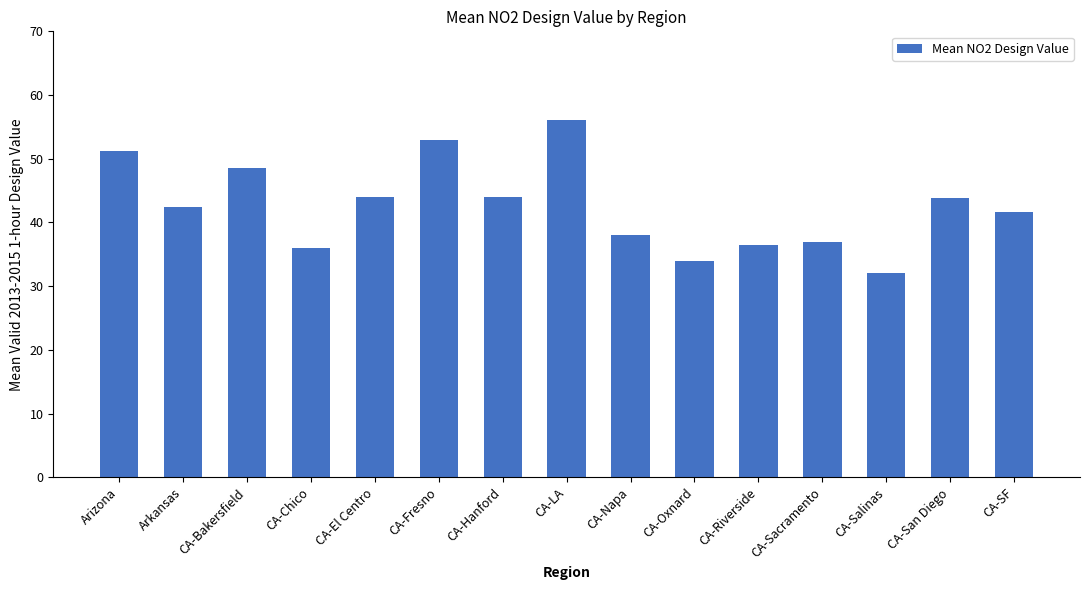

Between CA-Chico and CA-San Diego, which is larger?

CA-San Diego